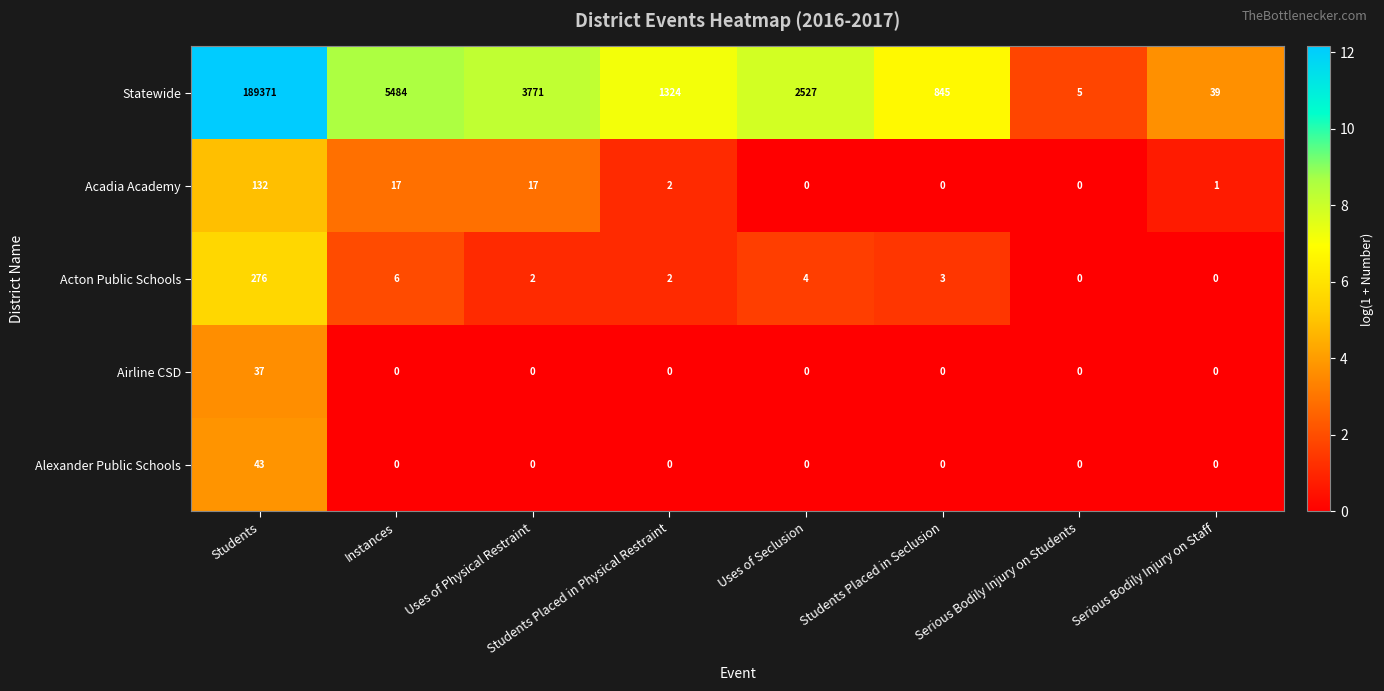

True or false: Airline CSD has a value of 0 at Students Placed in Seclusion.

True